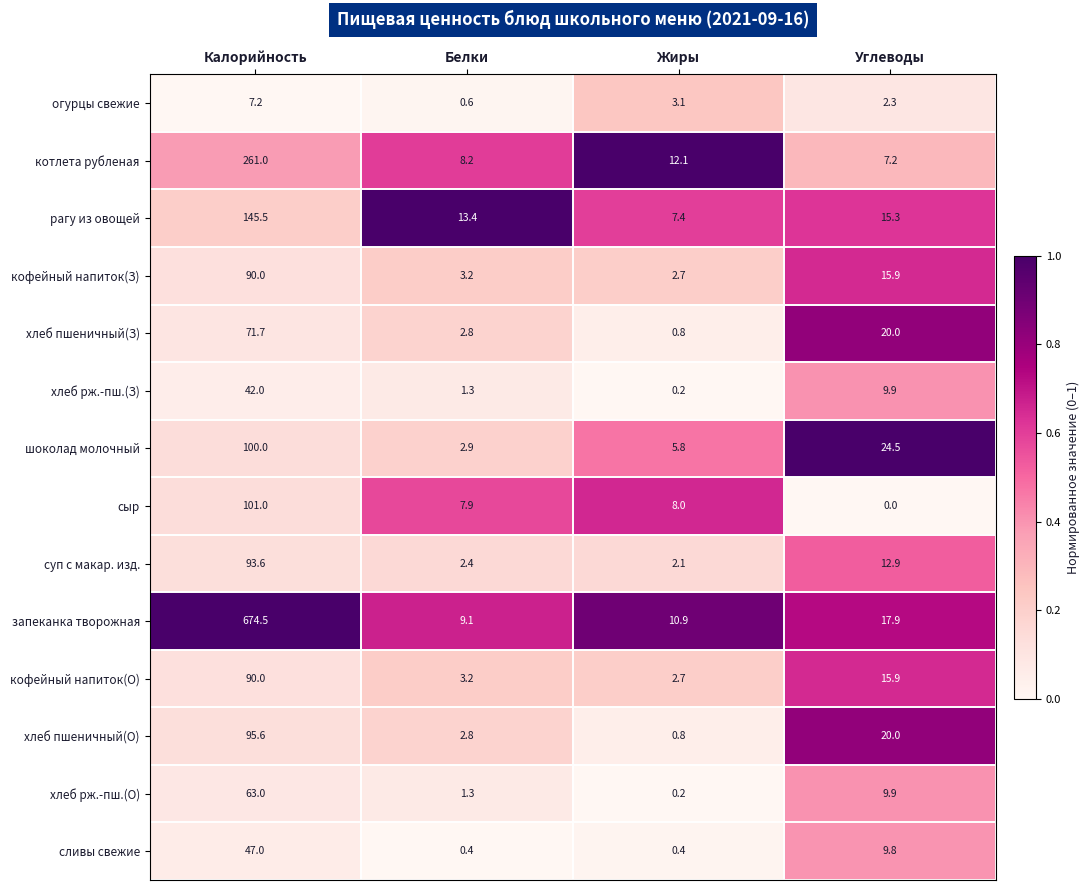

Is the value of хлеб рж.-пш.(О) at Белки greater than the value of хлеб пшеничный(О) at Углеводы?

No